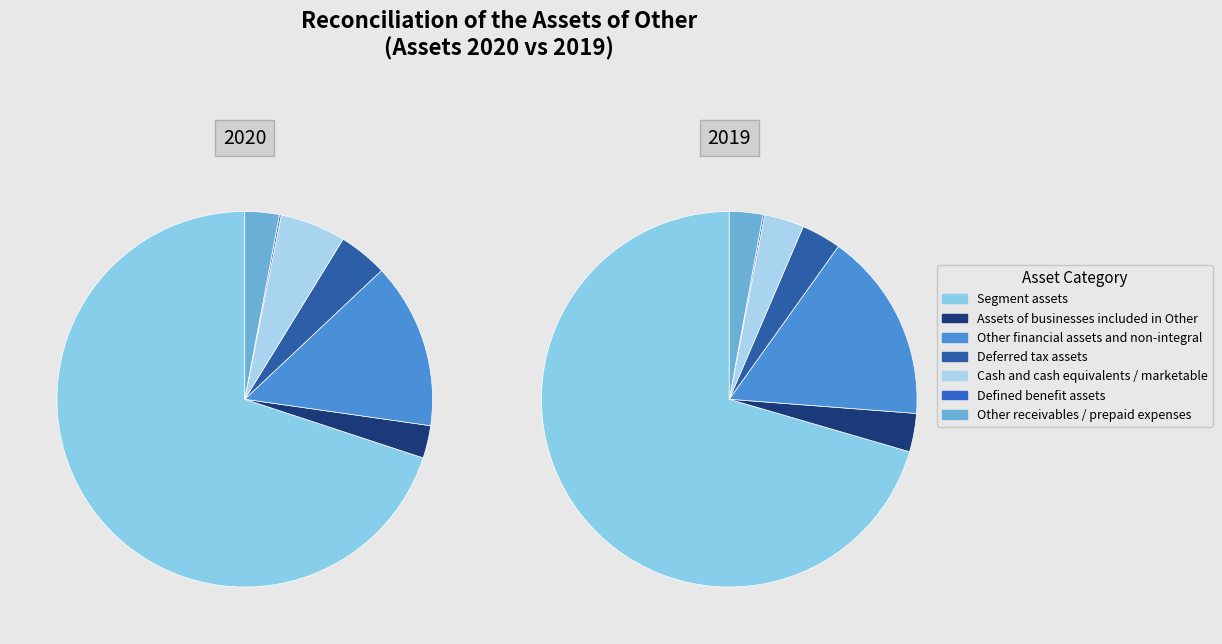

What percentage is the Segment assets slice, to the nearest percent?

70%